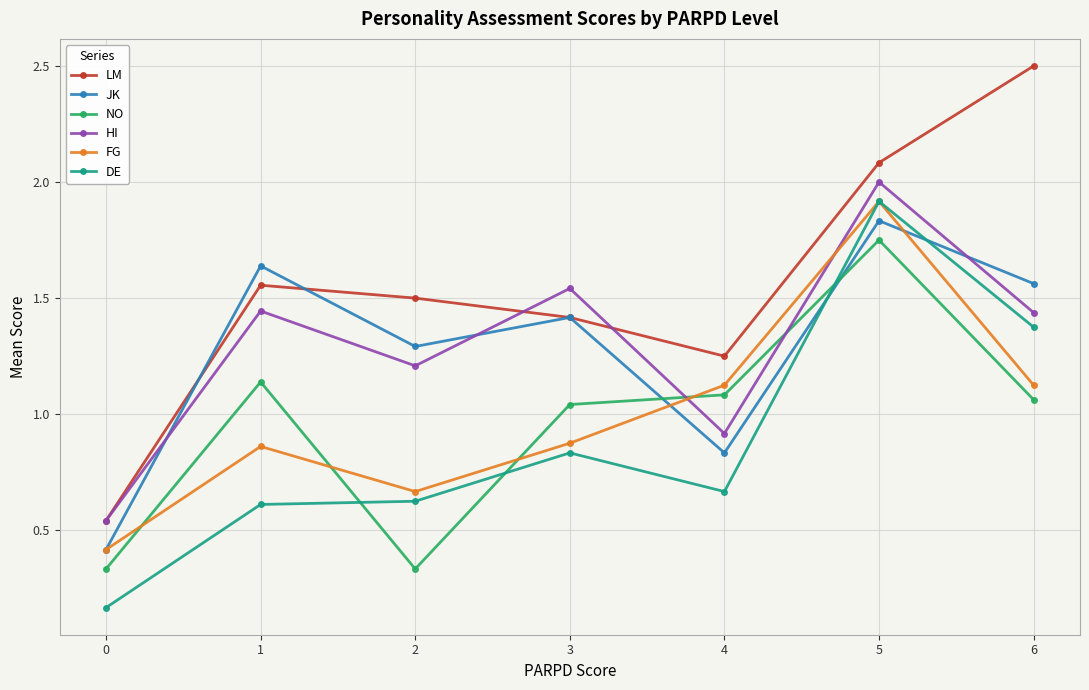

How many intersections are there between HI and JK?

3